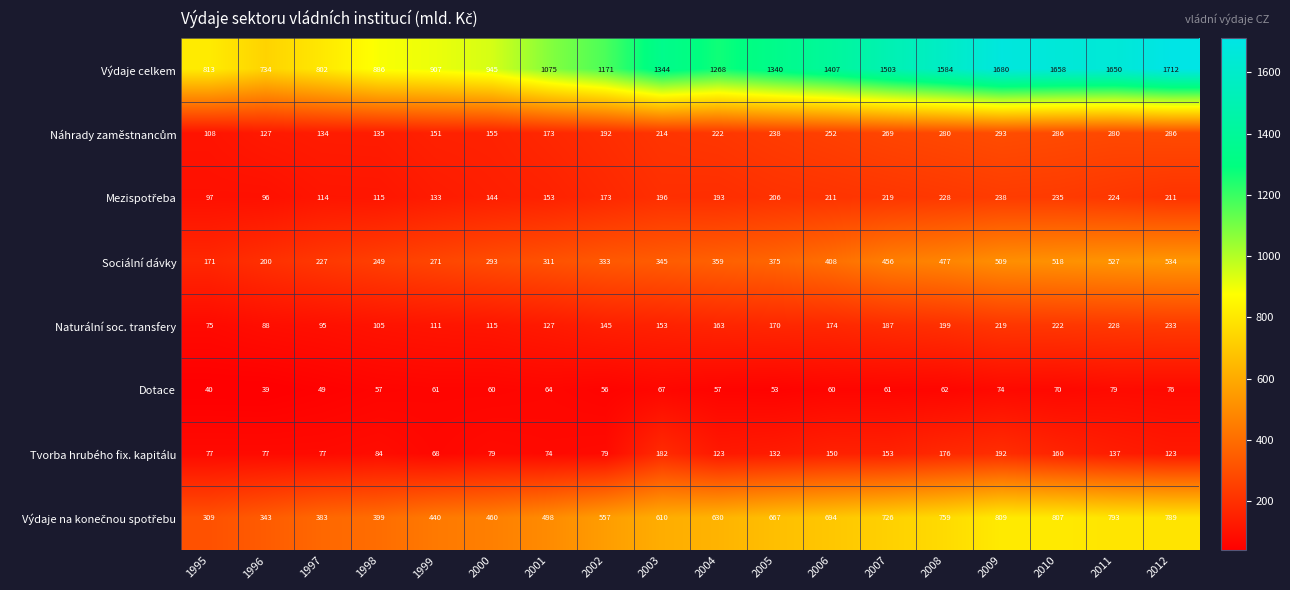

Which category has the lowest value across all series?

1996